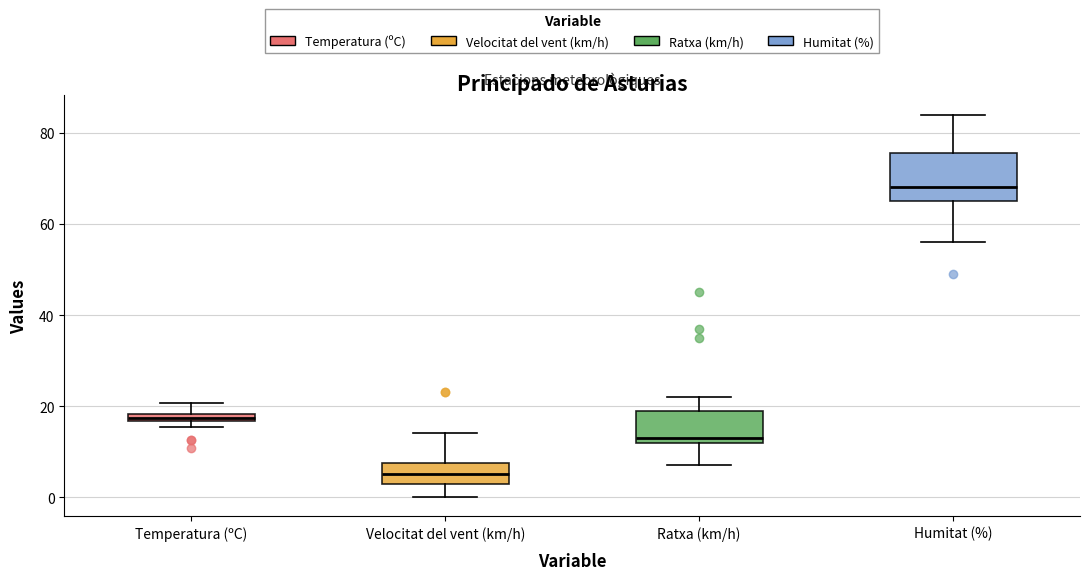

Where is the upper edge of the box for Humitat (%) on the y-axis? The values are not printed on the chart, so give them approximately, as read against the axis.

76